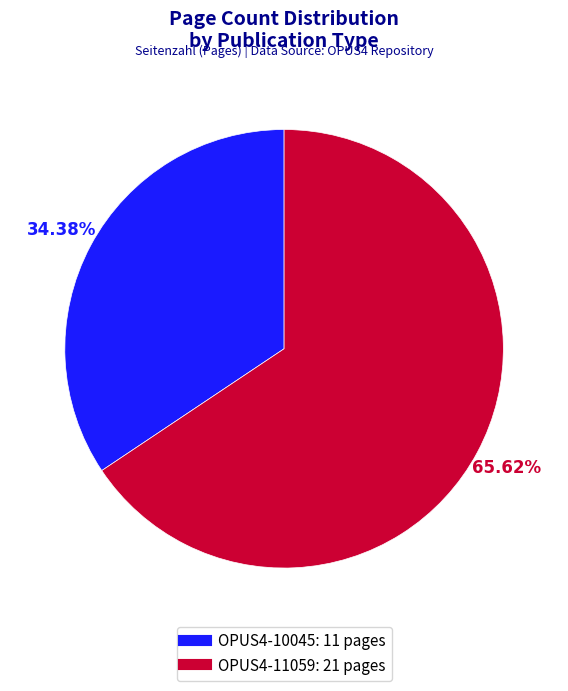

Approximately how many times larger is the value at OPUS4-10045 compared to OPUS4-11059?

0.5